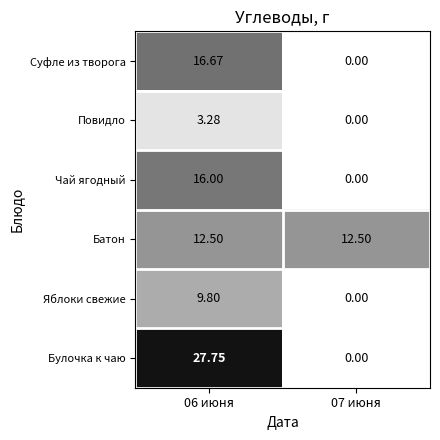

Which series has the largest total across all categories?

Булочка к чаю